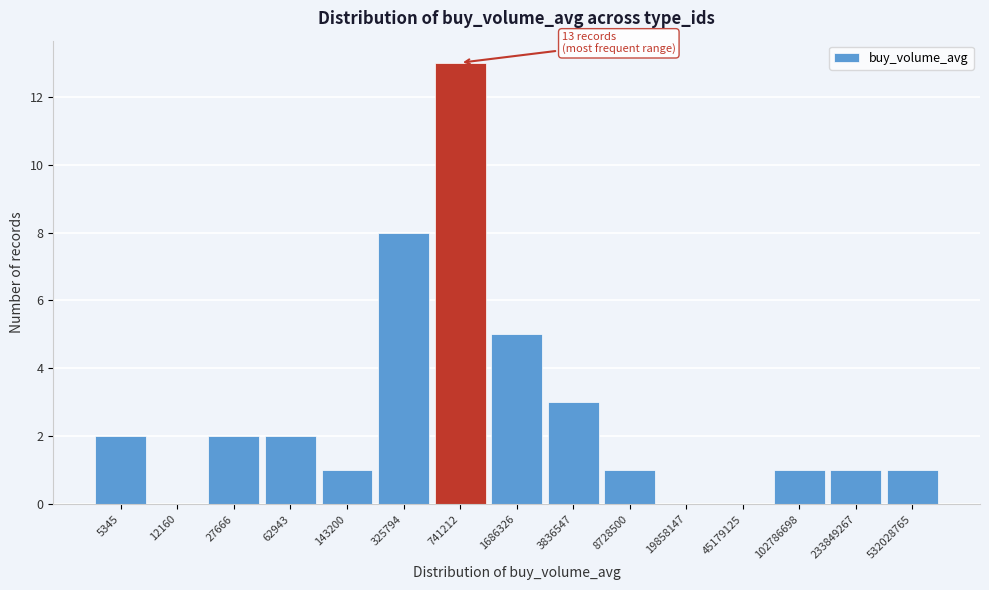

Reading left to right, extract all data points from this chart.

5345=2	12160=0	27666=2	62943=2	143200=1	325794=8	741212=13	1686326=5	3836547=3	8728500=1	19858147=0	45179125=0	102786698=1	233849267=1	532028765=1